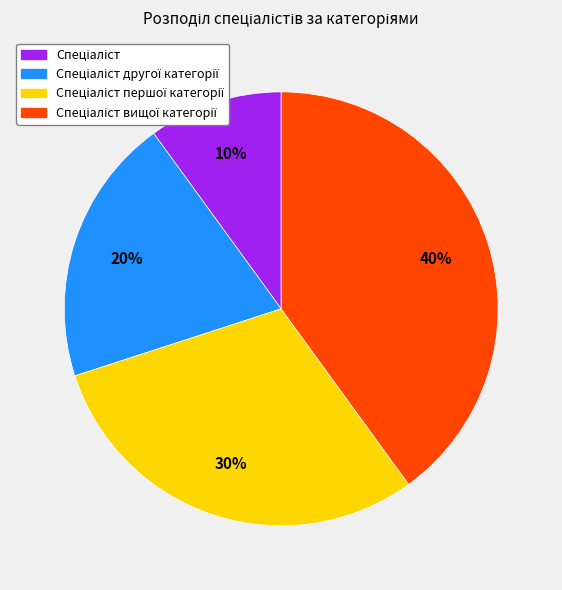

To the nearest percent, what is the average slice percentage?

25%